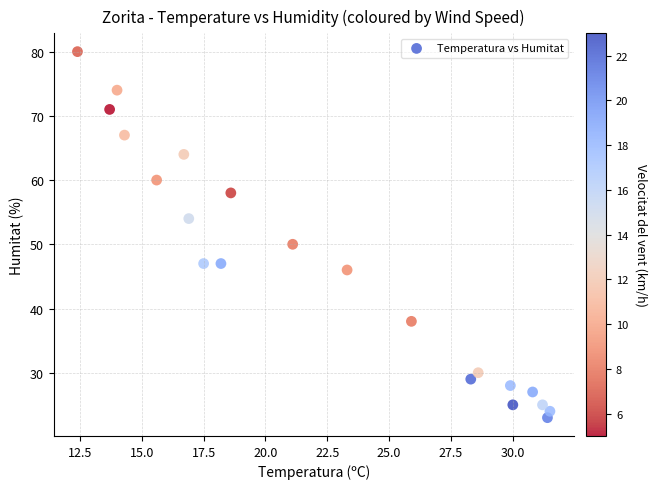

What is the range of Y values (max minus min)?

57